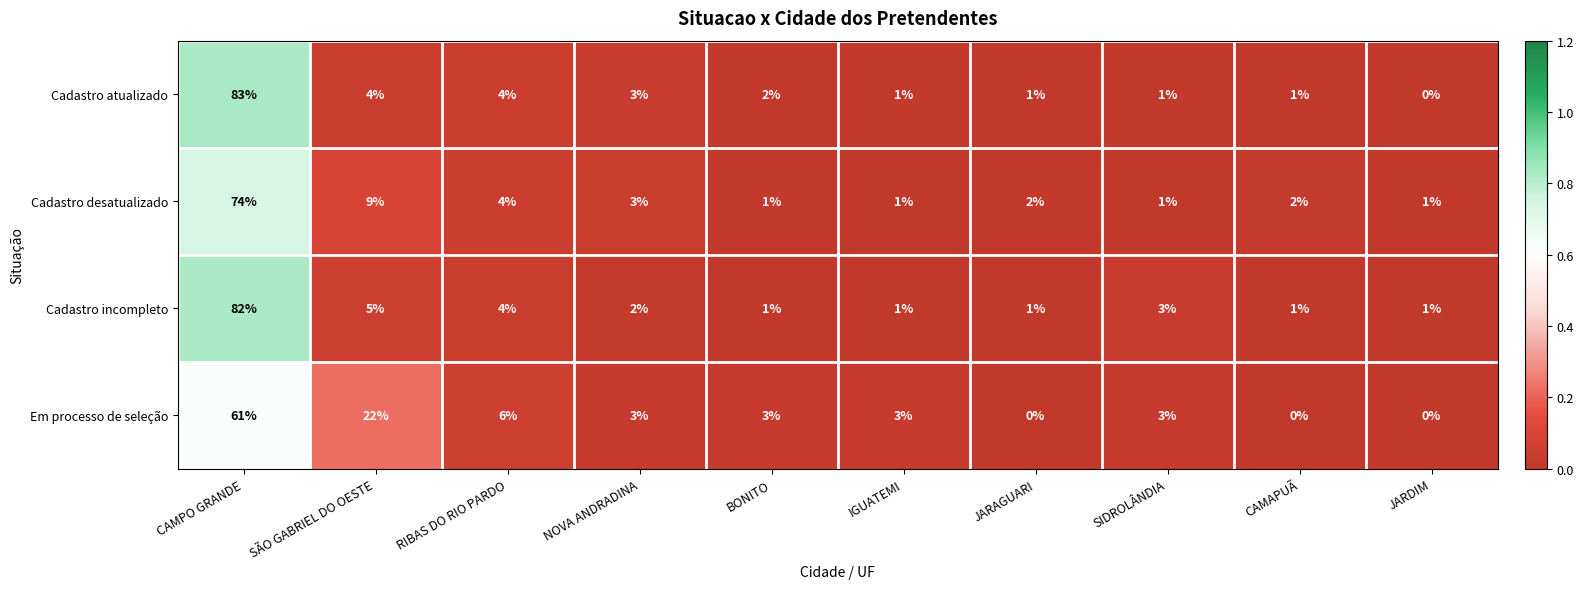

What is the difference between the maximum and second lowest values in the Cadastro desatualizado series?

73